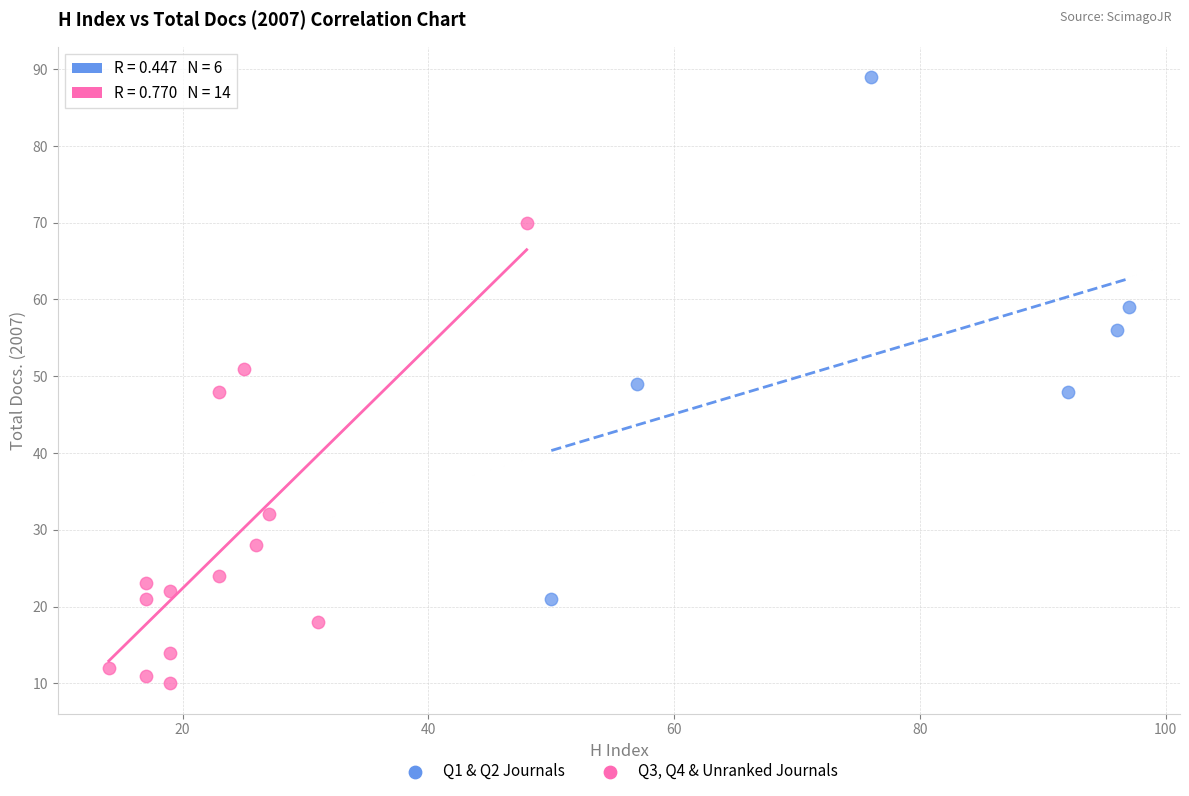

Which series reaches the minimum Y coordinate?

Q3, Q4 & Unranked Journals